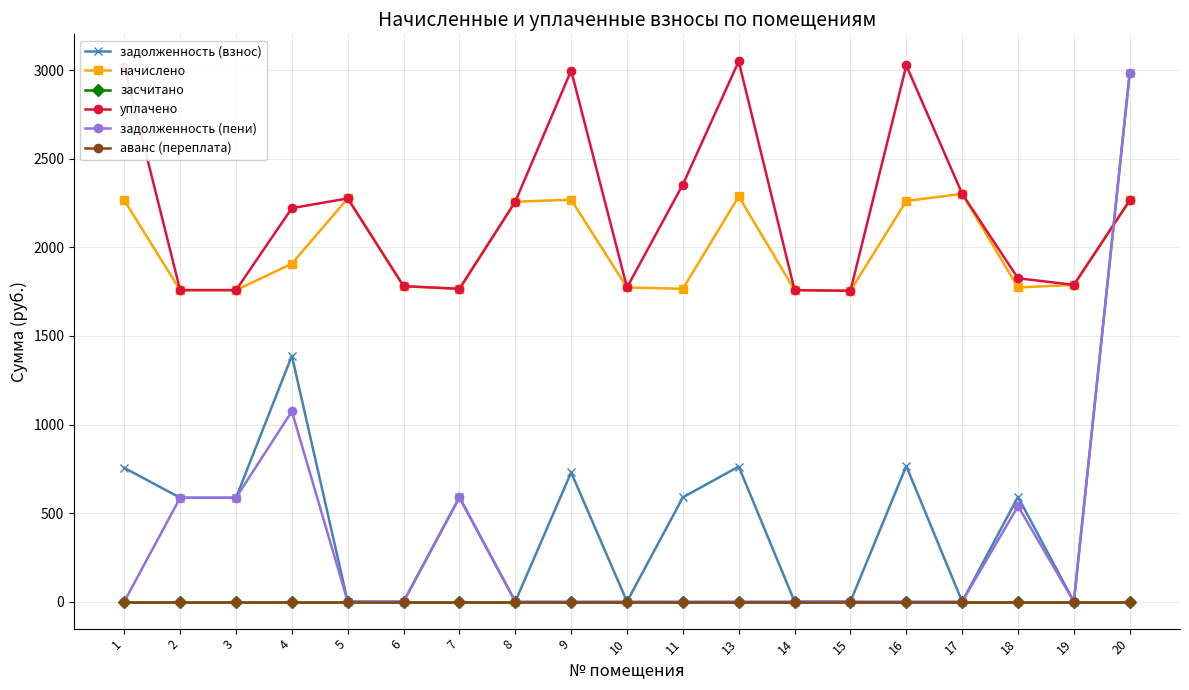

At which category does начислено reach its first local peak?

5